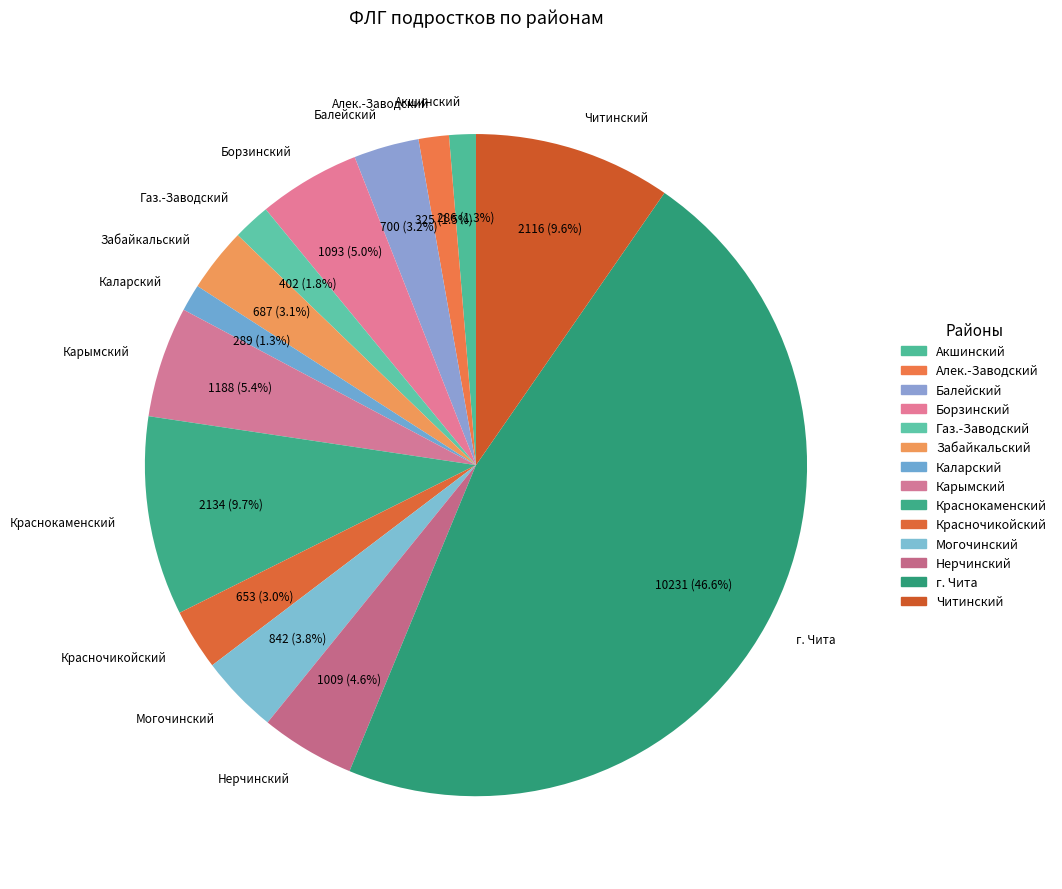

The Нерчинский slice represents 5% of the pie. True or false?

True